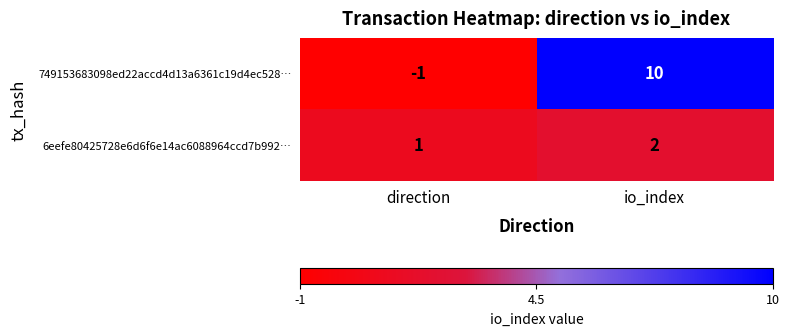

What is the difference between the 749153683098ed22accd4d13a6361c19d4ec528… values at io_index and direction?

11